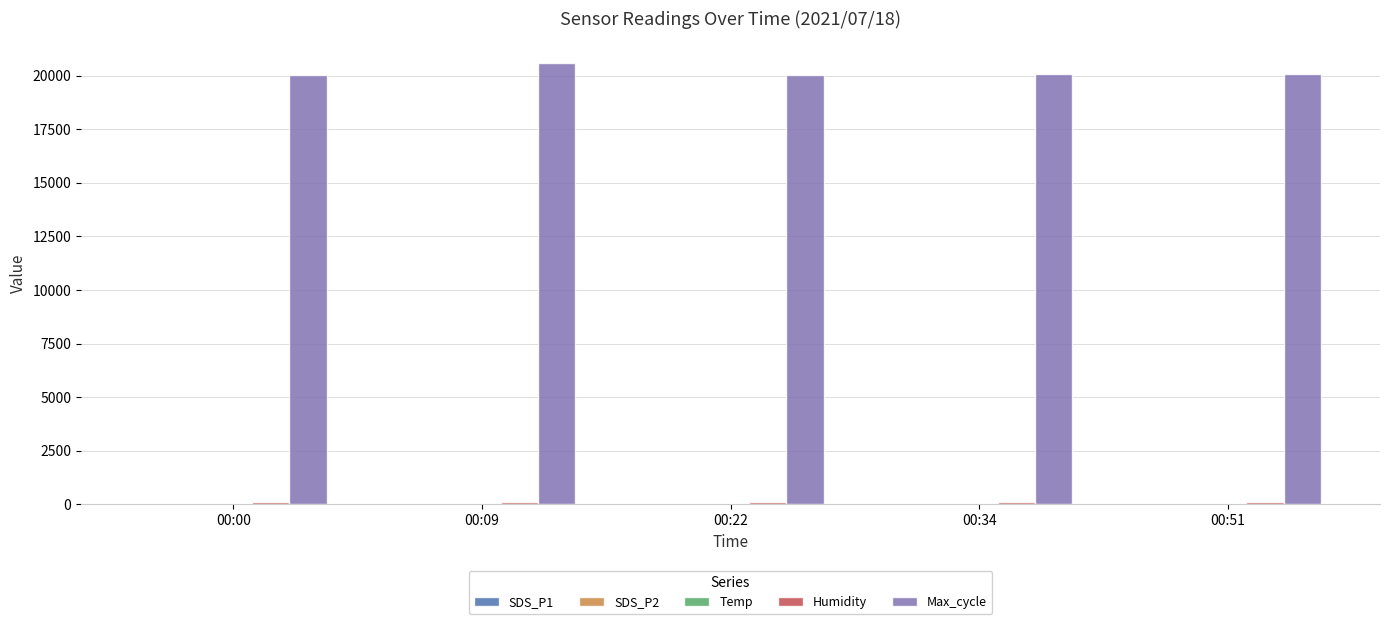

Which category has the highest value across all series?

00:09